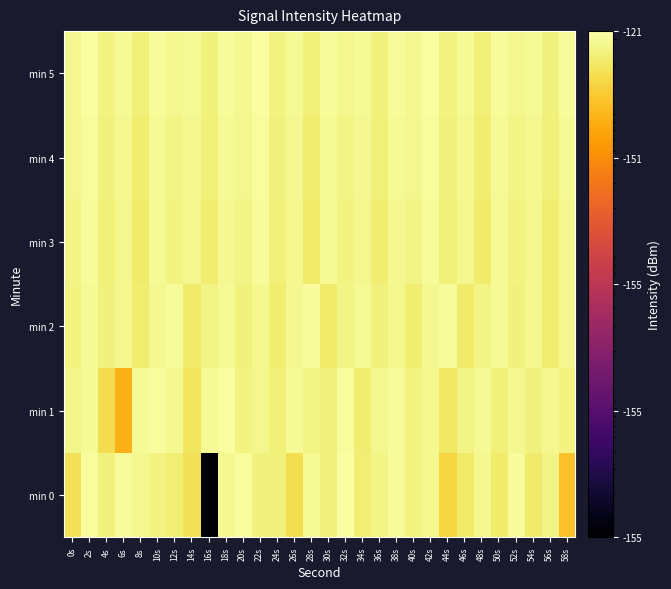

At how many categories does at least one series exceed 10?

30